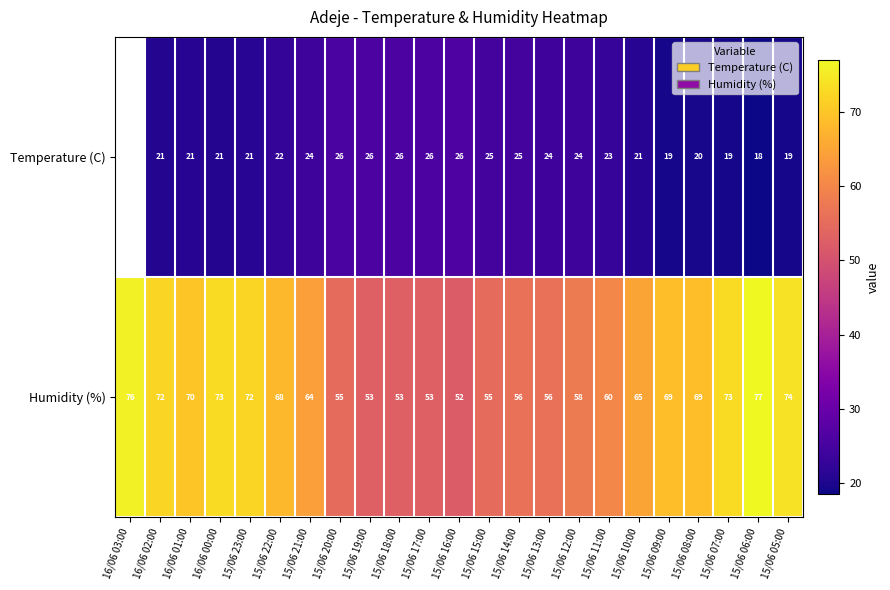

Read the Humidity (%) value at 15/06 08:00.

69.0